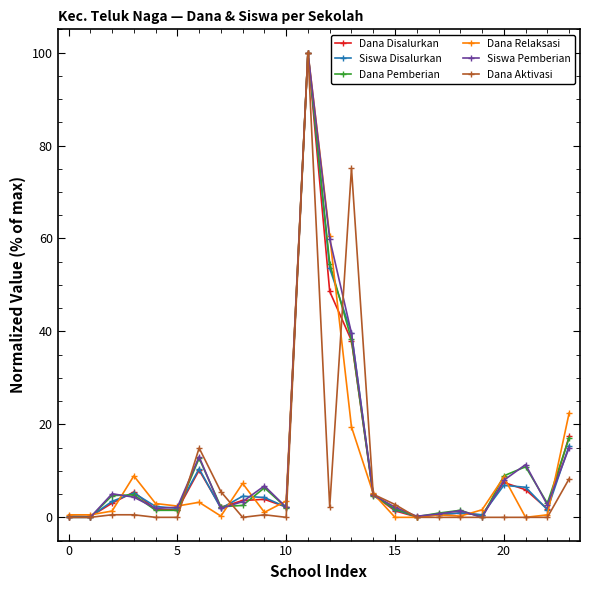

At how many categories does at least one series exceed 17?

4